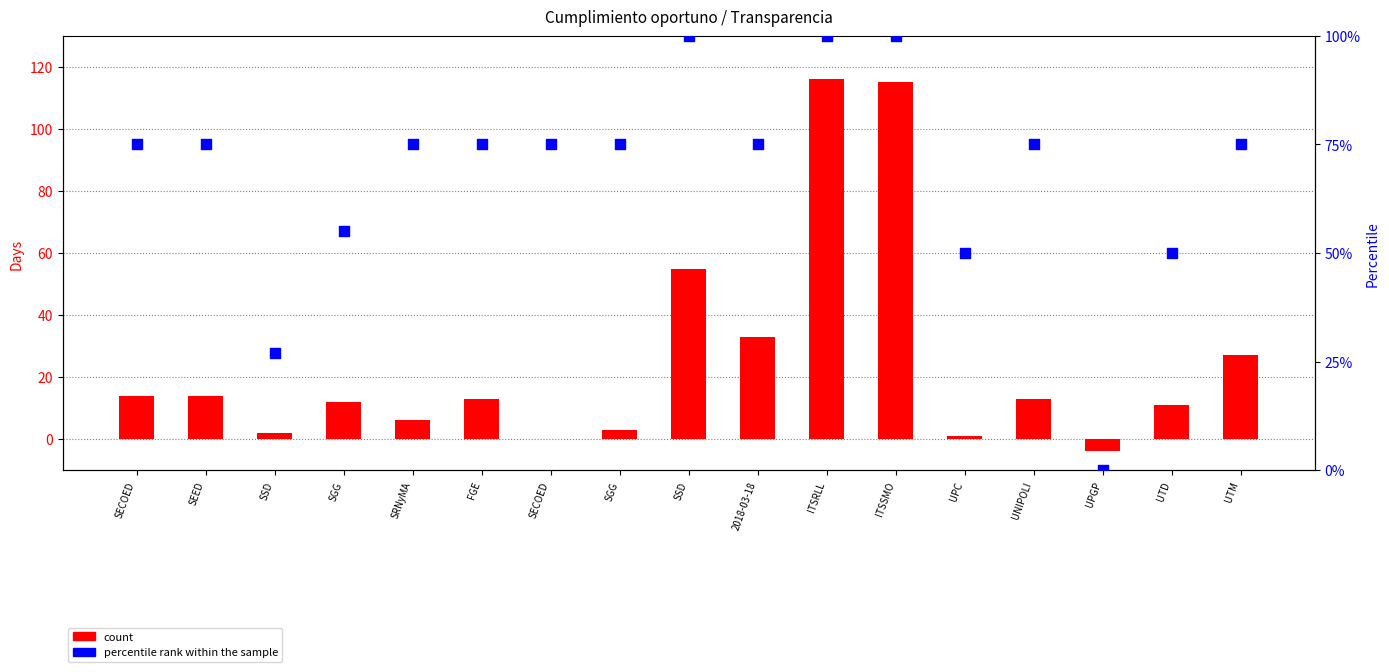

What are all the series names shown in the legend?

count, percentile rank within the sample